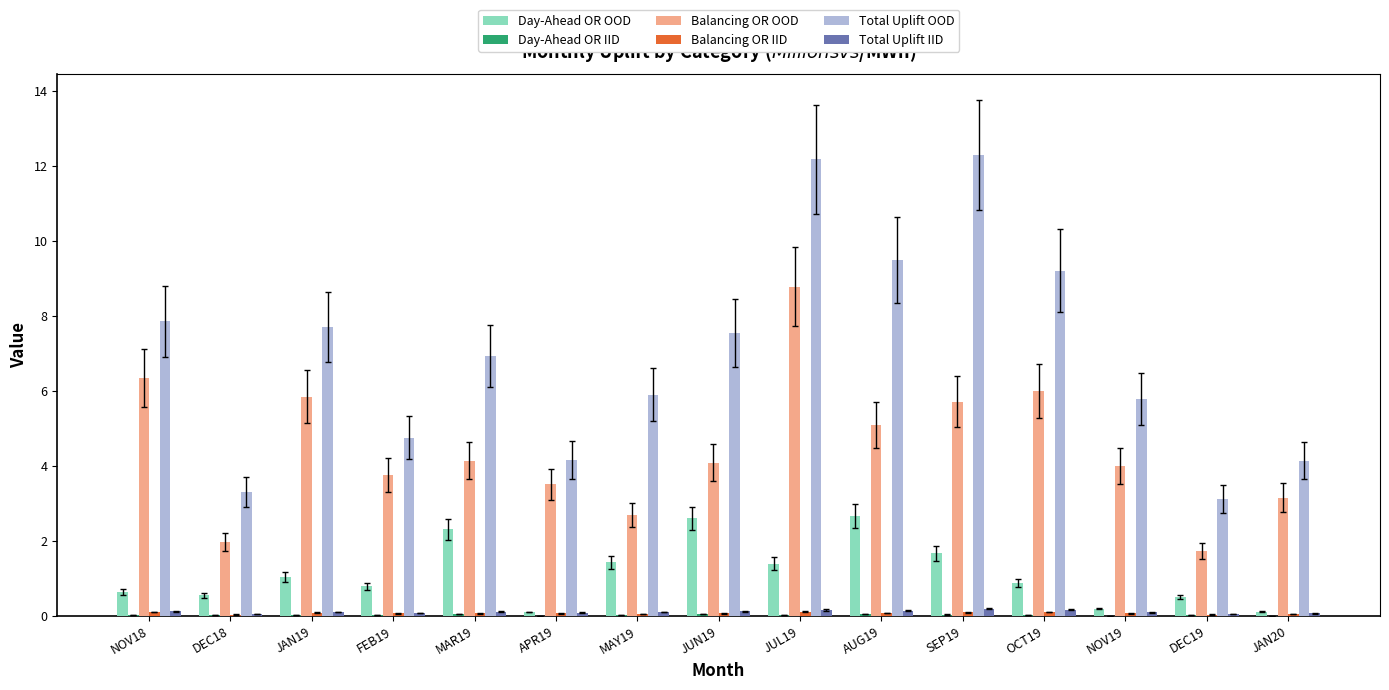

What is the sum of all Day-Ahead OR OOD values?

16.8